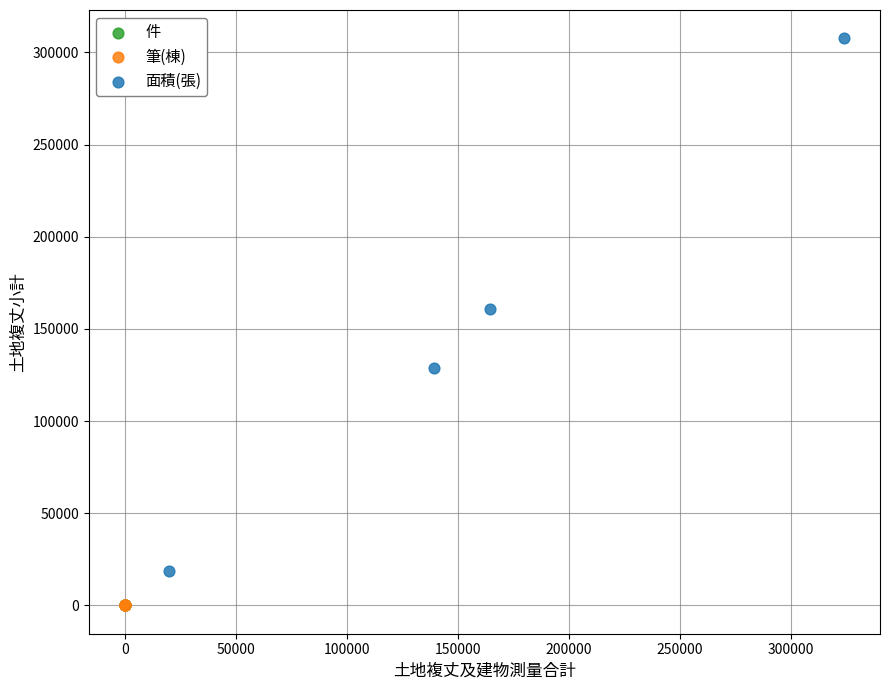

Which series has the widest spread of Y values?

面積(張)